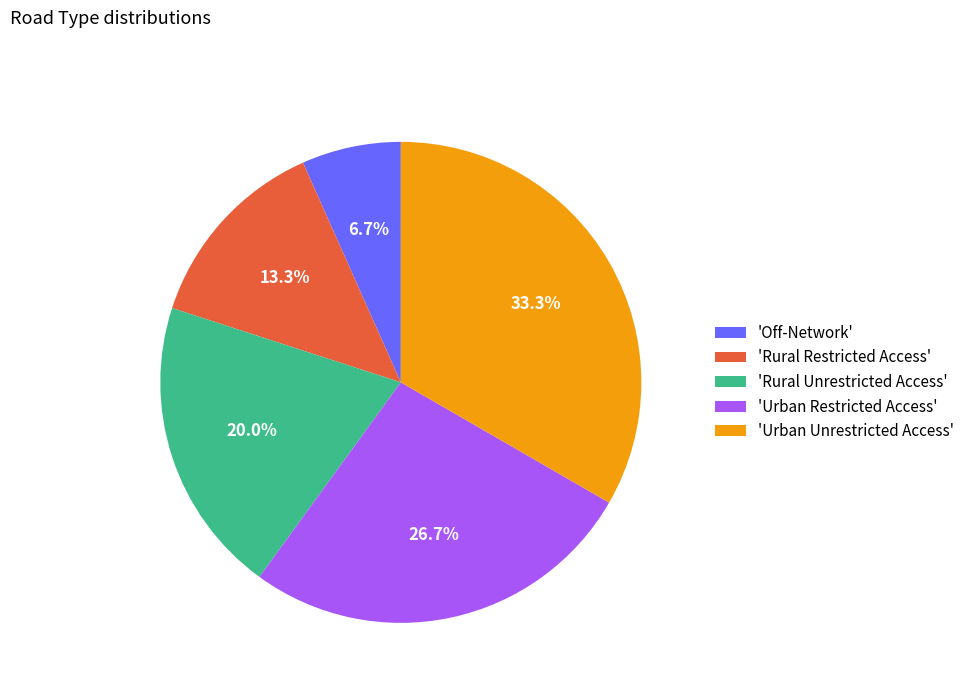

Is 'Rural Unrestricted Access' the majority of the pie?

No